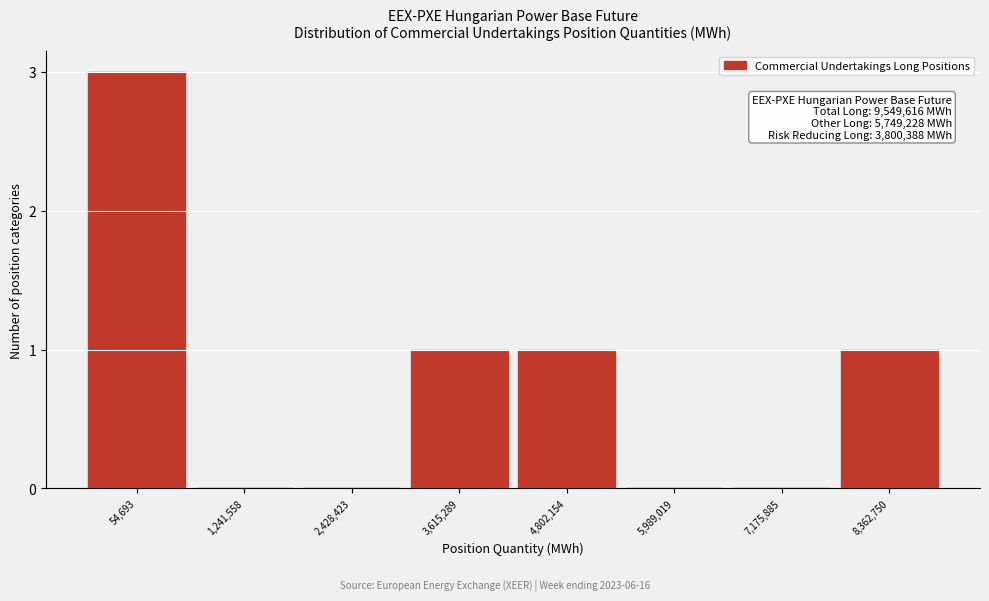

Reading left to right, transcribe all the data shown in this chart.

54,693=3	1,241,558=0	2,428,423=0	3,615,289=1	4,802,154=1	5,989,019=0	7,175,885=0	8,362,750=1